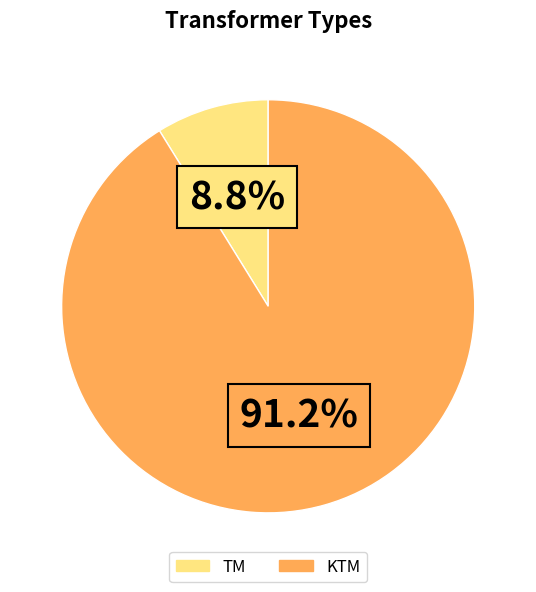

Between TM and KTM, which is larger?

KTM